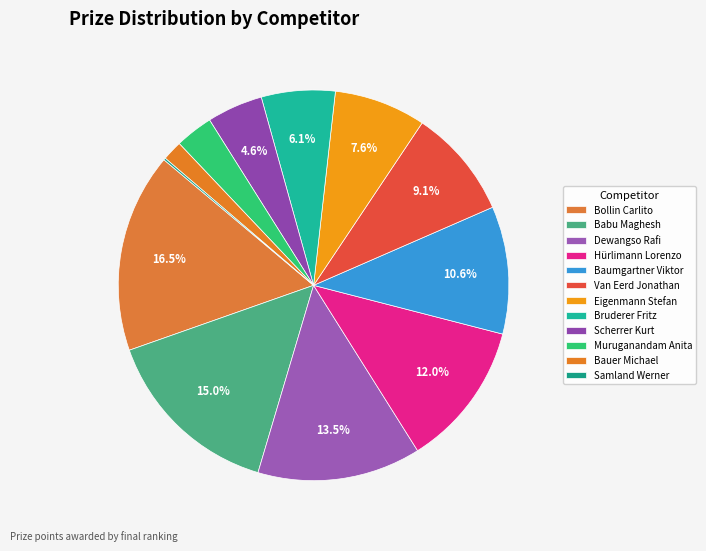

To the nearest percent, what percentage of the pie is Muruganandam Anita?

3%